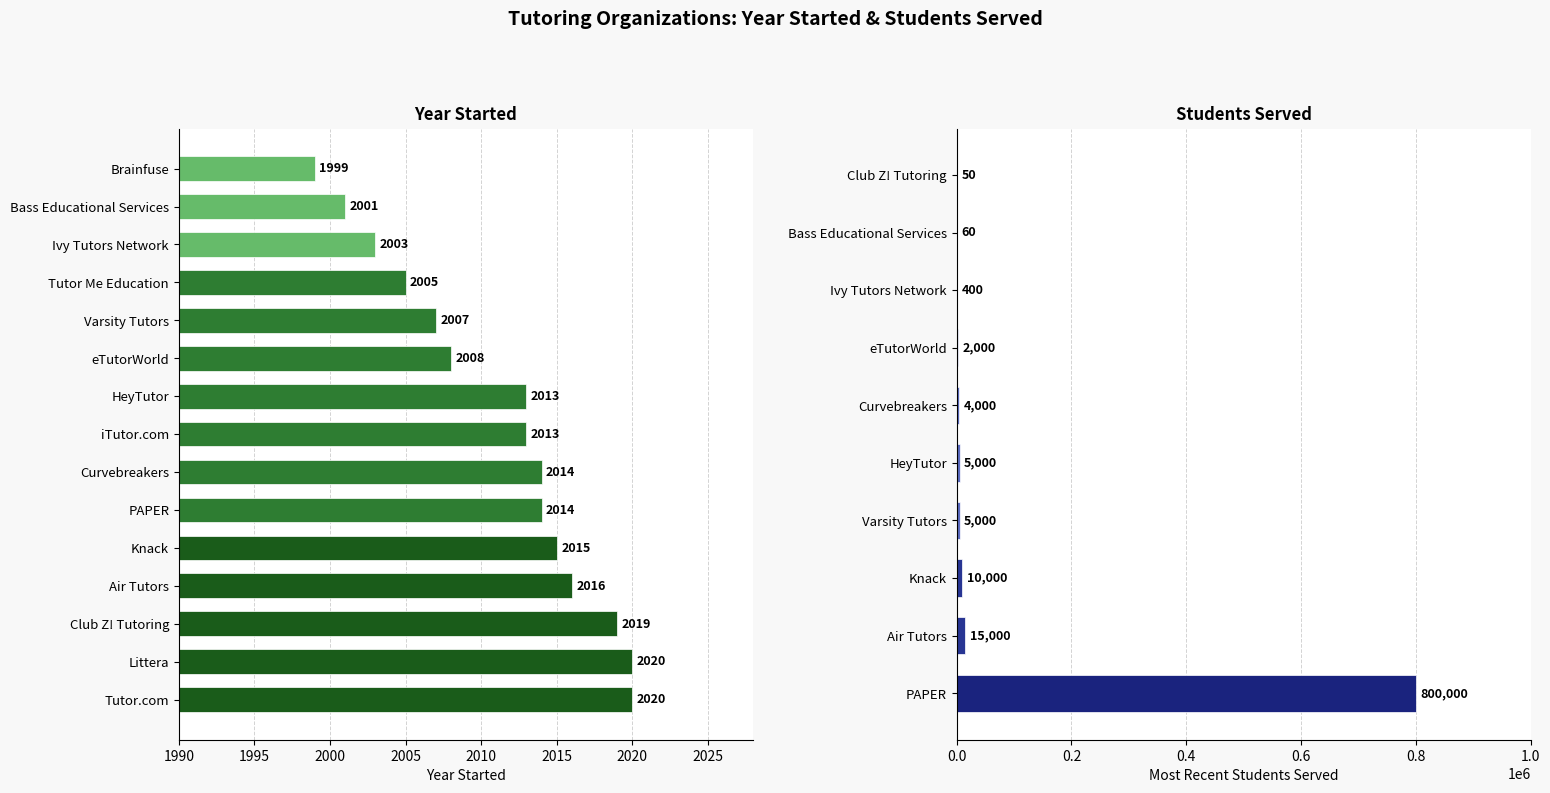

At how many categories does at least one series exceed 463954?

1